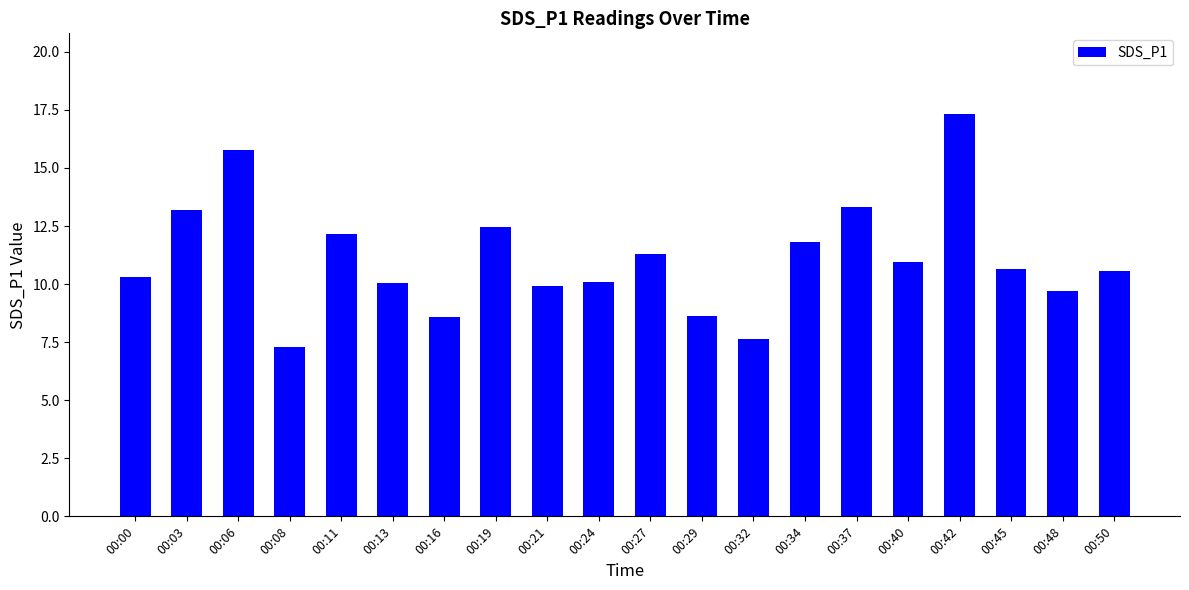

What value does the data have at 00:48?

9.7